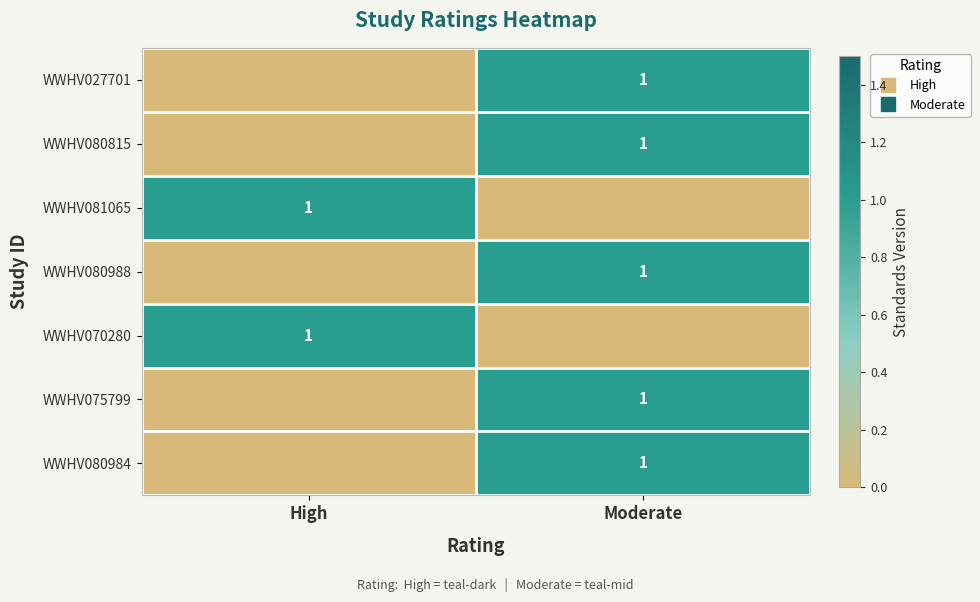

What is the difference between the WWHV080815 values at High and Moderate?

1